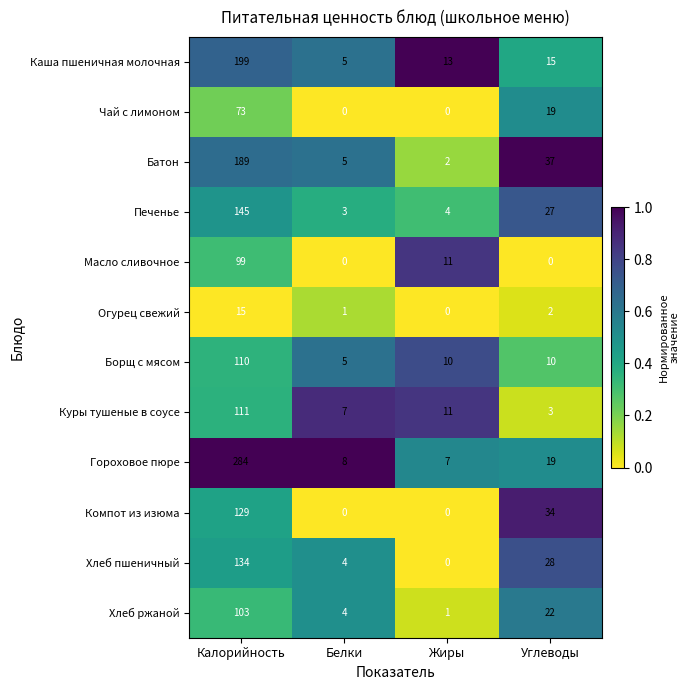

The value of Чай с лимоном at Белки is -28. True or false?

False